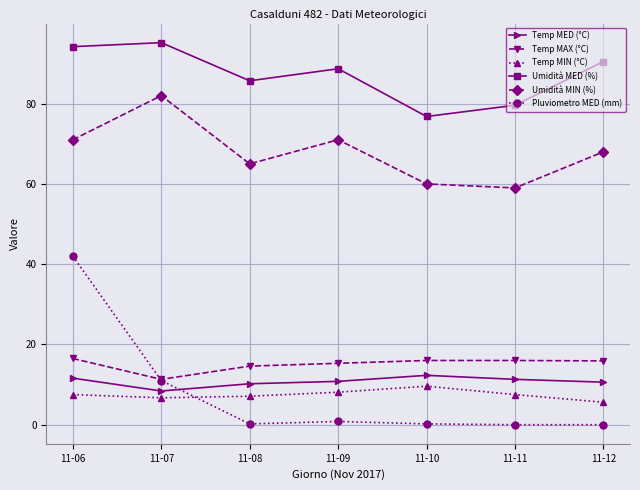

The Umidità MED (%) series shows 162.1 at 11-12. True or false?

False